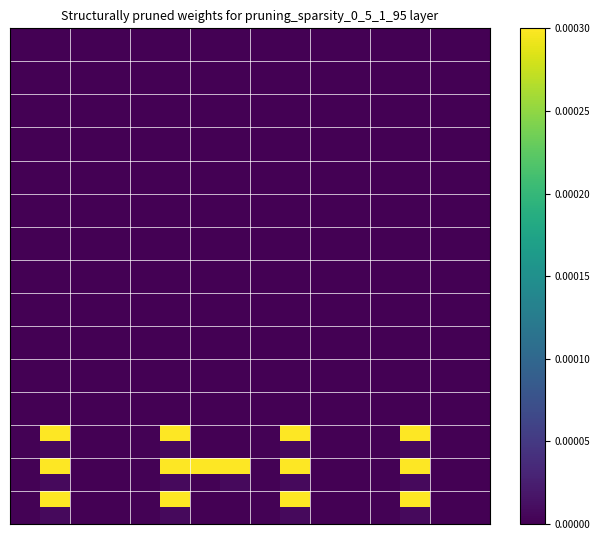

Count the number of categories in the chart.

16